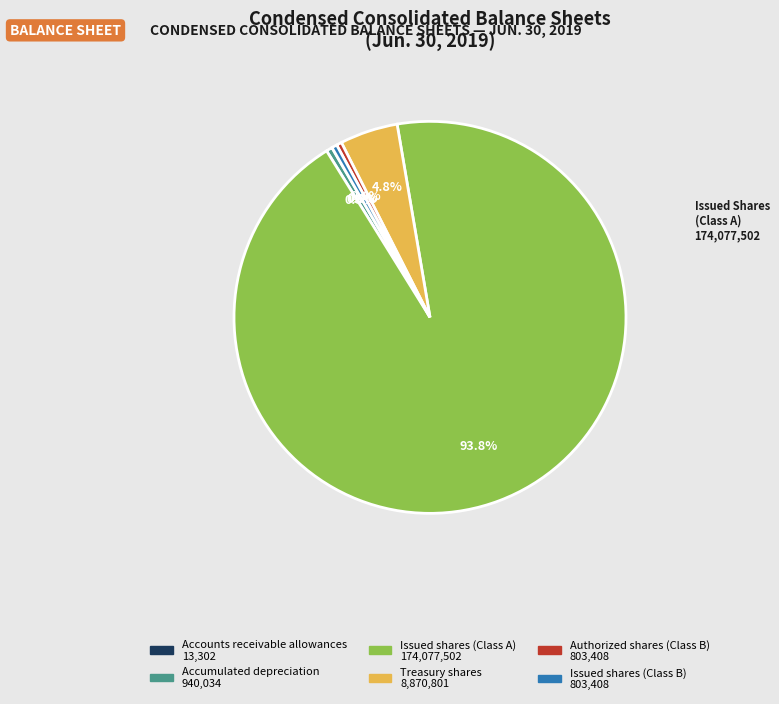

What portion of the pie excludes Treasury shares?

95.2%